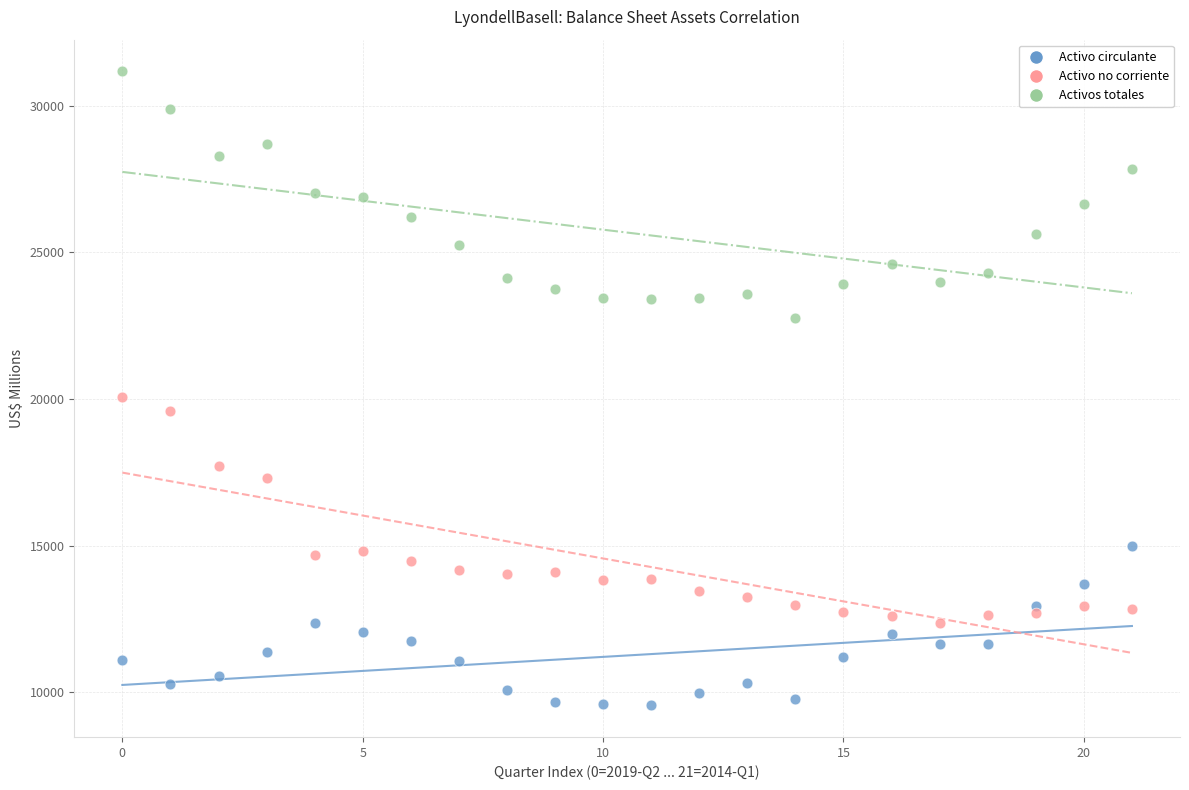

Which series contains the lowest Y value?

Activo circulante